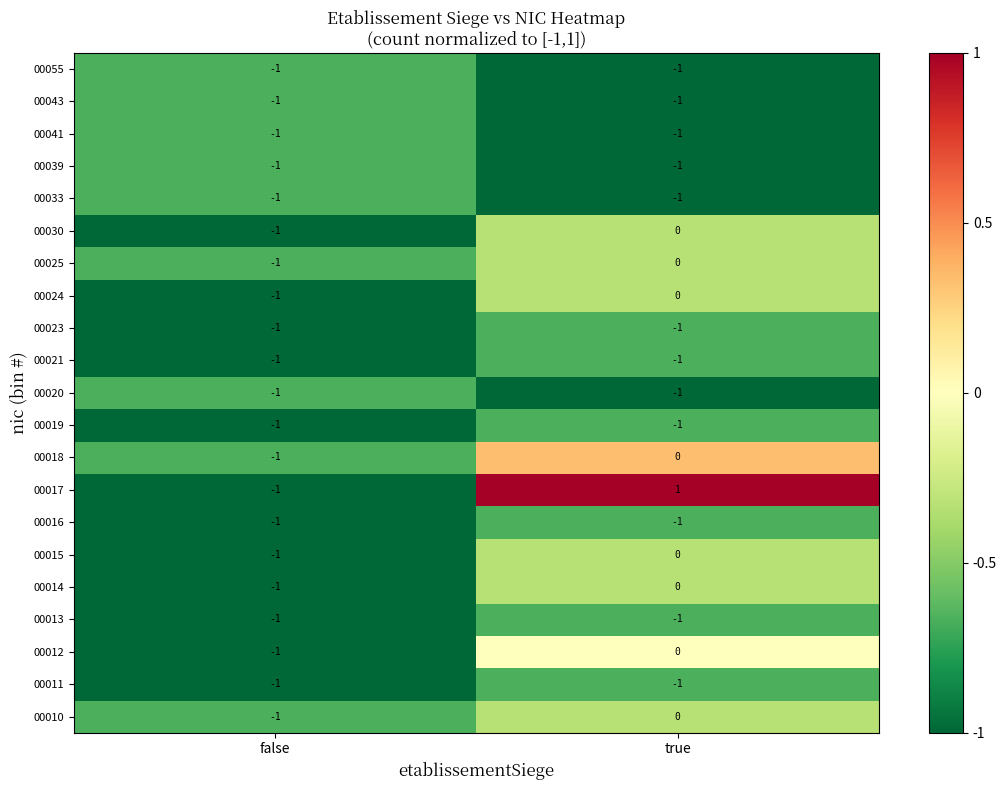

Where is 00025 nearest to the value 0?

true